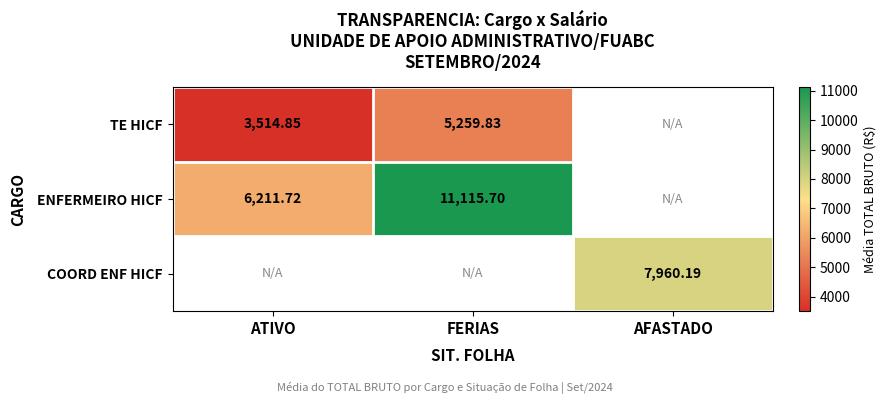

How many categories are shown in the chart?

3